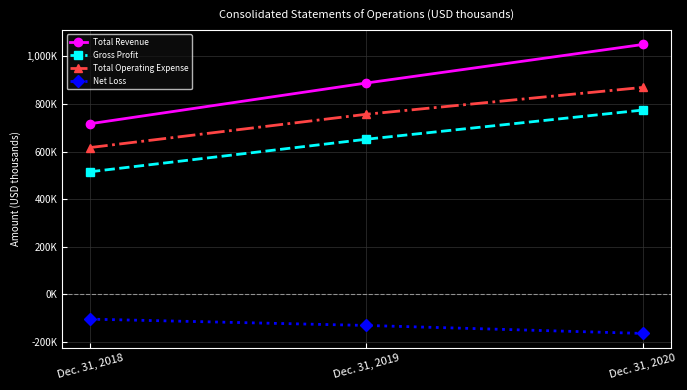

List the series in order of their peak value, lowest first.

Net Loss, Gross Profit, Total Operating Expense, Total Revenue